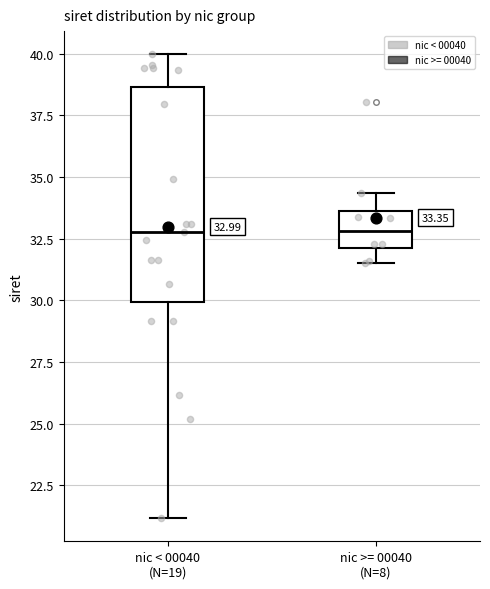

Comparing the boxes themselves (not the whiskers), which one is the tallest?

nic < 00040 (N=19)